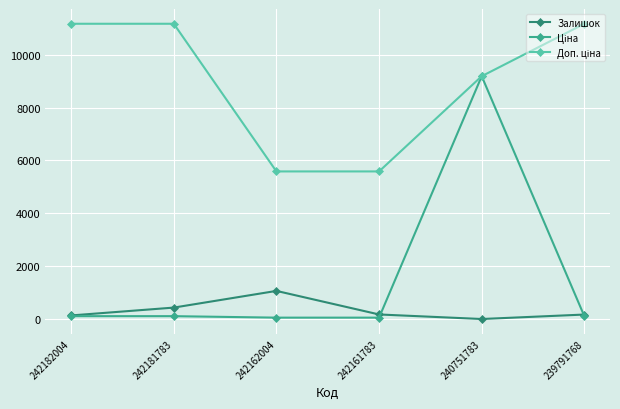

How many interior local valleys does the Залишок series have?

1